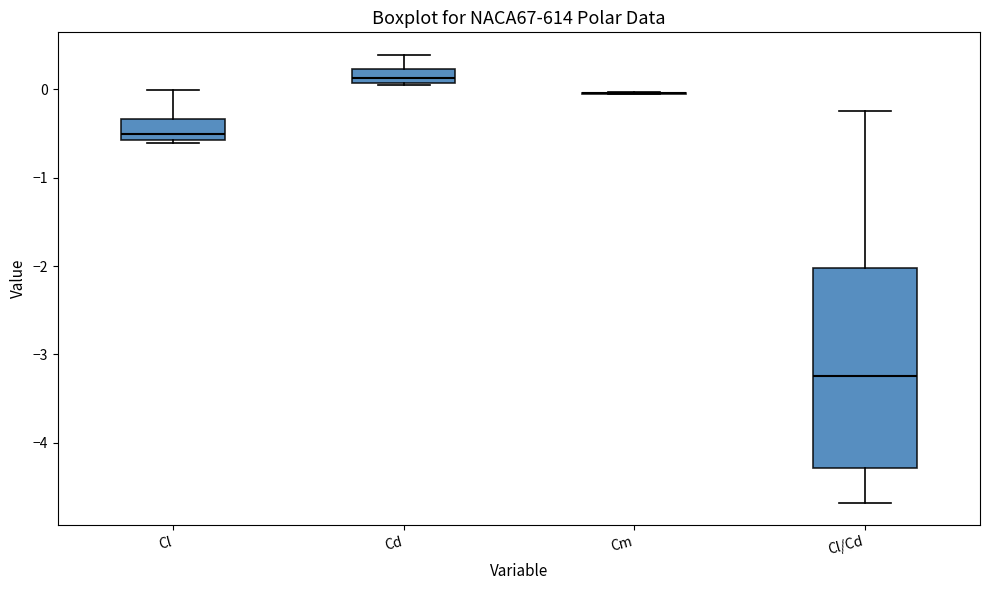

Which box is the tallest, from its lower edge to its upper edge?

Cl/Cd